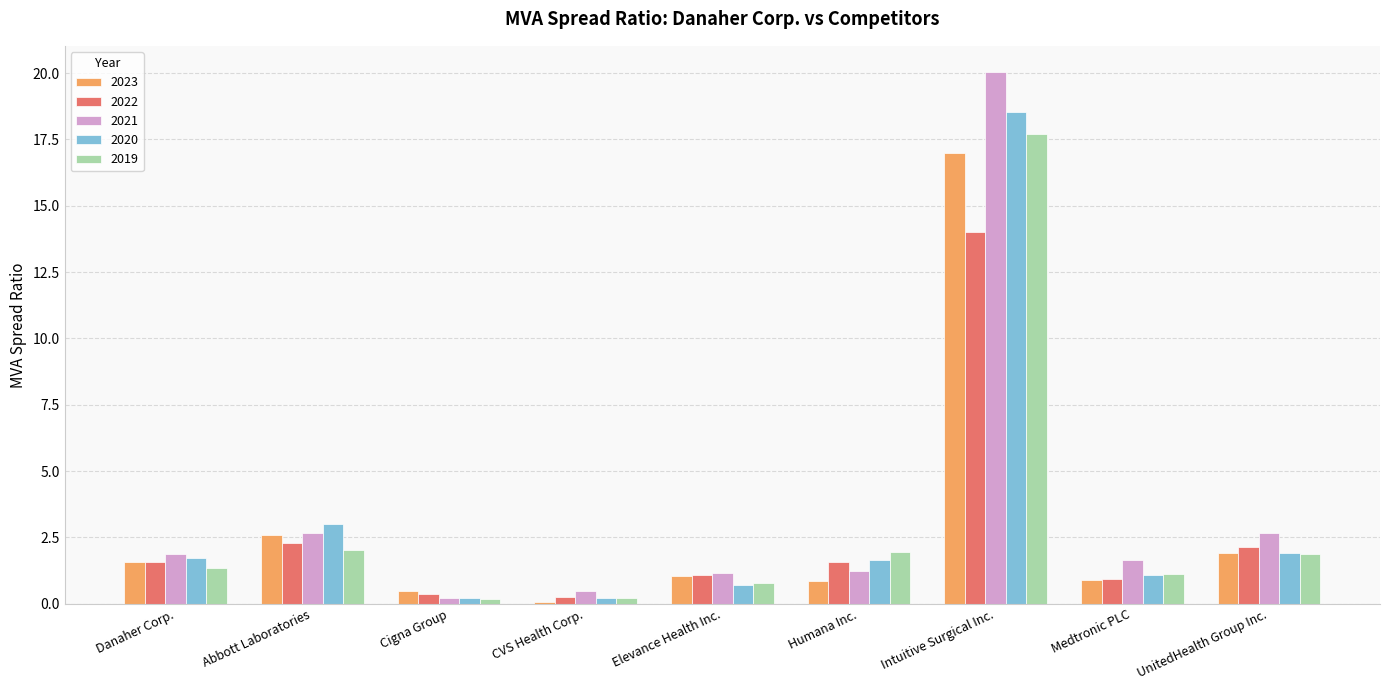

At which category is the sum across all series the highest?

Intuitive Surgical Inc.